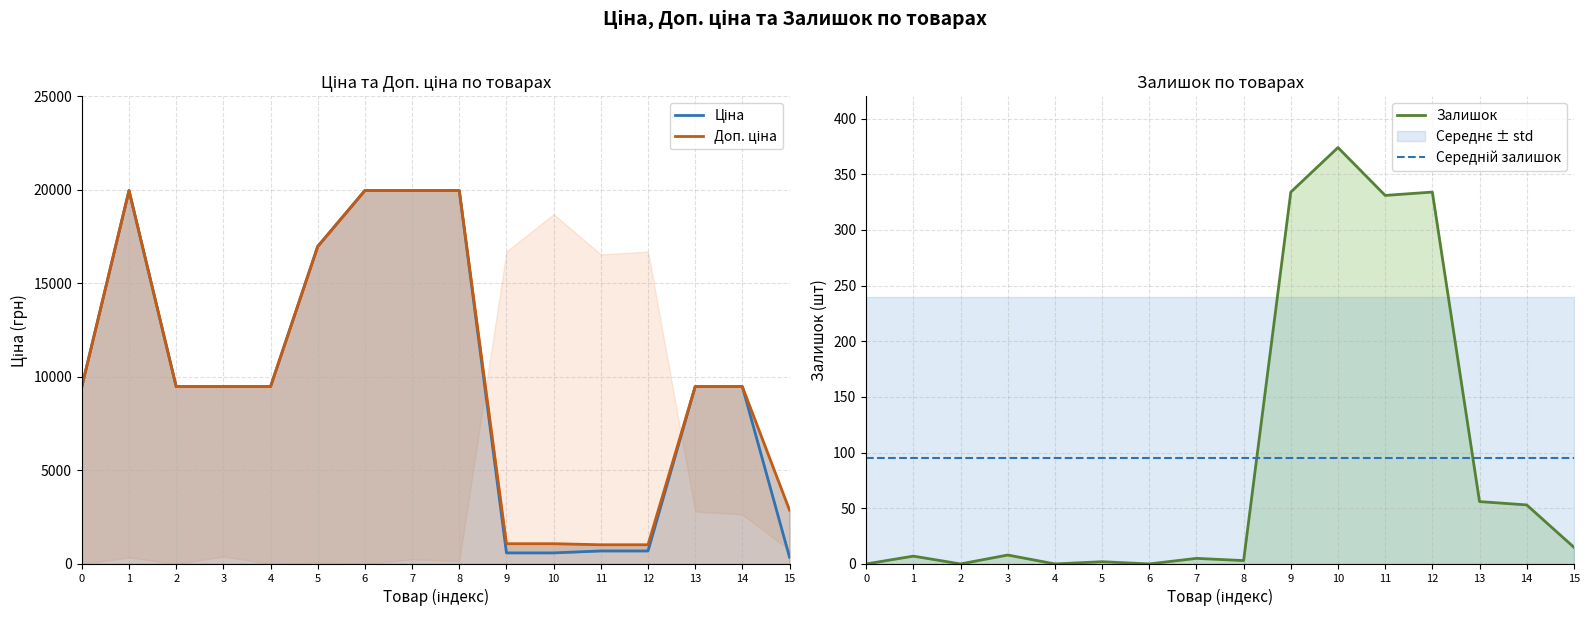

Reading right to left, what are all the values shown in this chart?

Ціна: 359.9	9480.1	9480.1	693.7	693.7	589.9	589.9	19964.2	19964.2	19964.2	16976.3	9480.1	9480.1	9480.1	19964.2	9480.1
Доп. ціна: 2878.8	9480.1	9480.1	1024.6	1024.6	1081.7	1081.7	19964.2	19964.2	19964.2	16976.3	9480.1	9480.1	9480.1	19964.2	9480.1
Залишок: 15.0	53.0	56.0	334.0	331.0	374.0	334.0	3.0	5.0	0.0	2.0	0.0	8.0	0.0	7.0	0.0
Середній залишок: 95.1	95.1	95.1	95.1	95.1	95.1	95.1	95.1	95.1	95.1	95.1	95.1	95.1	95.1	95.1	95.1